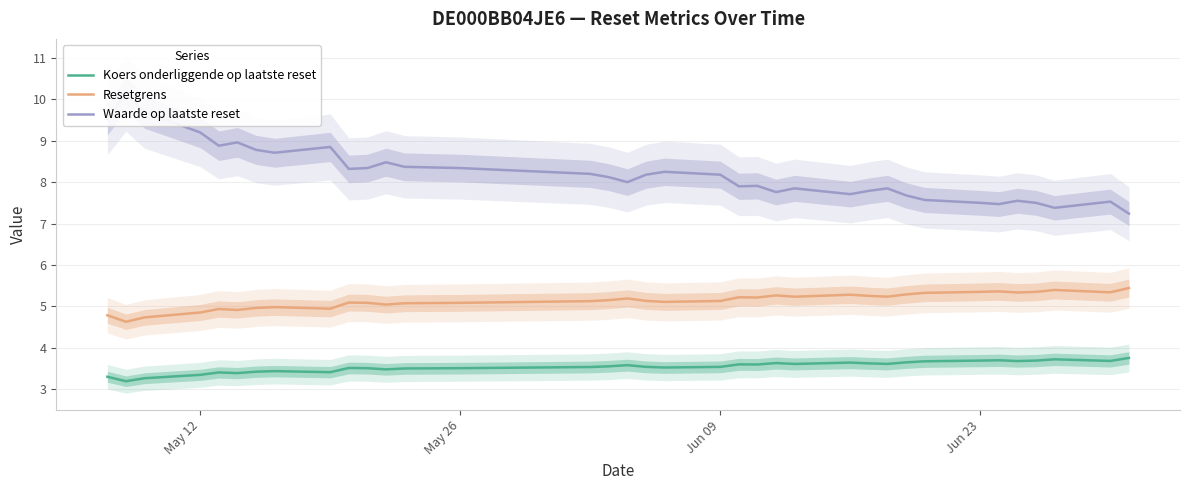

What is the minimum value for Resetgrens?

4.6